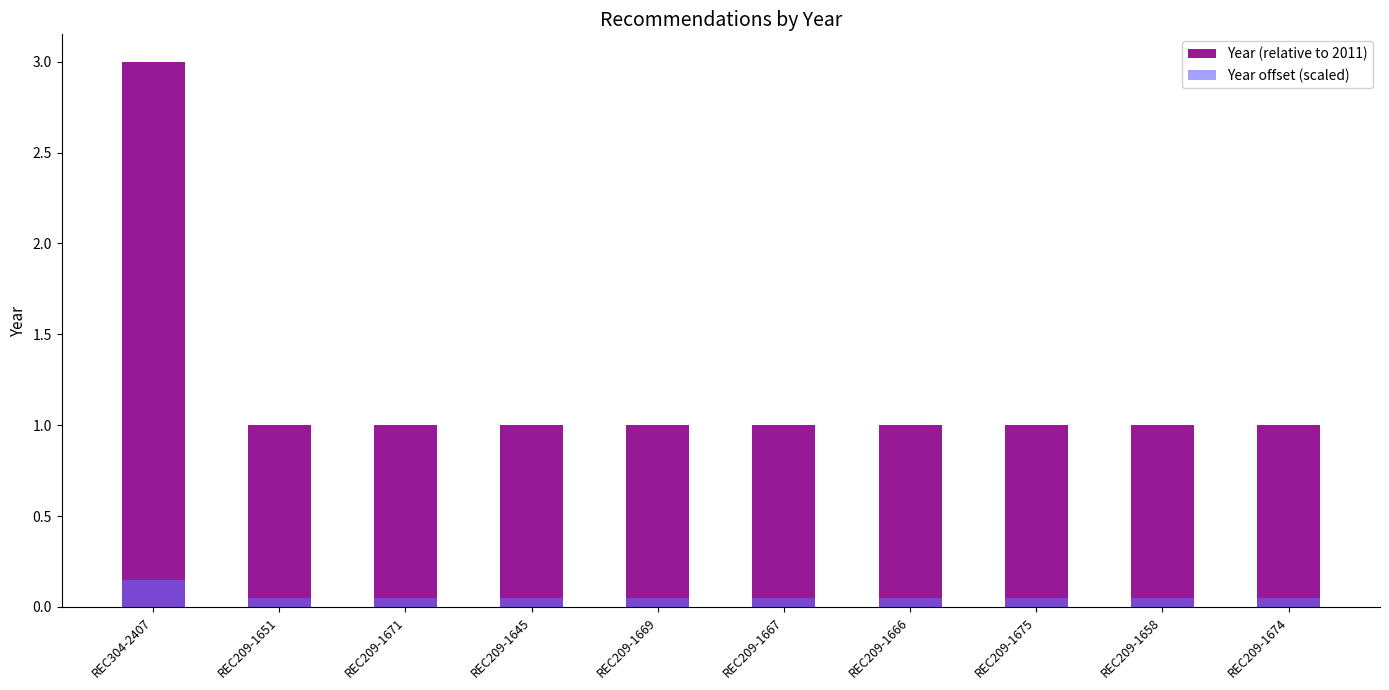

What is the minimum value shown in the chart?

0.1